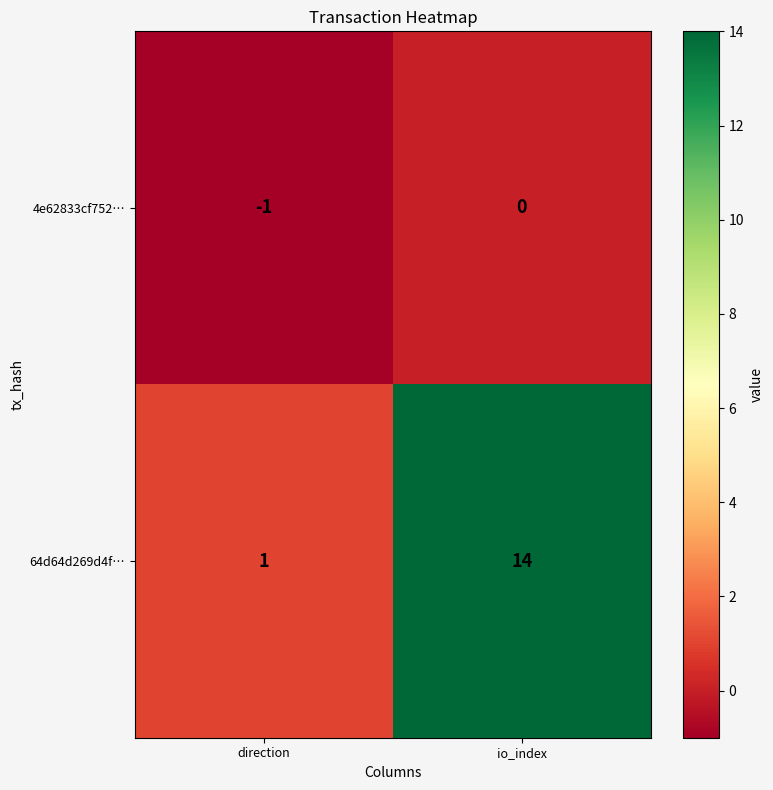

True or false: 64d64d269d4f… has a value of 14 at io_index.

True